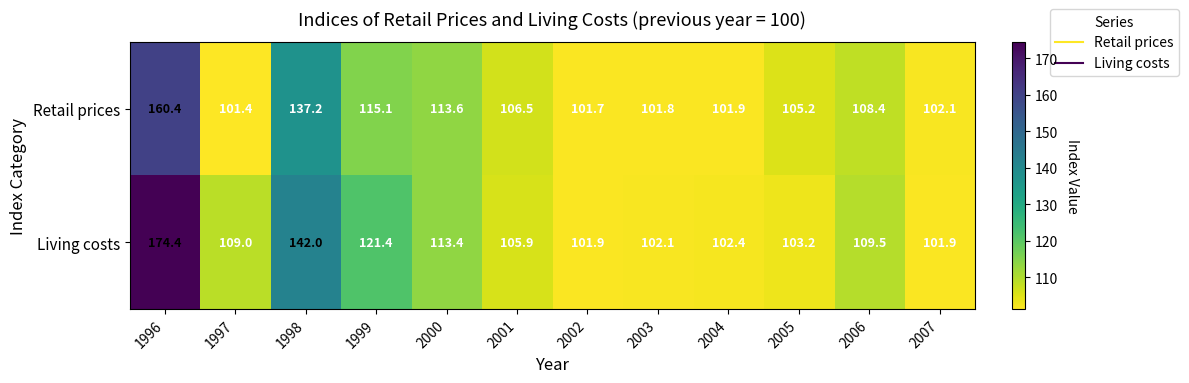

What is the difference between the second highest and second lowest values in the Living costs series?

40.1